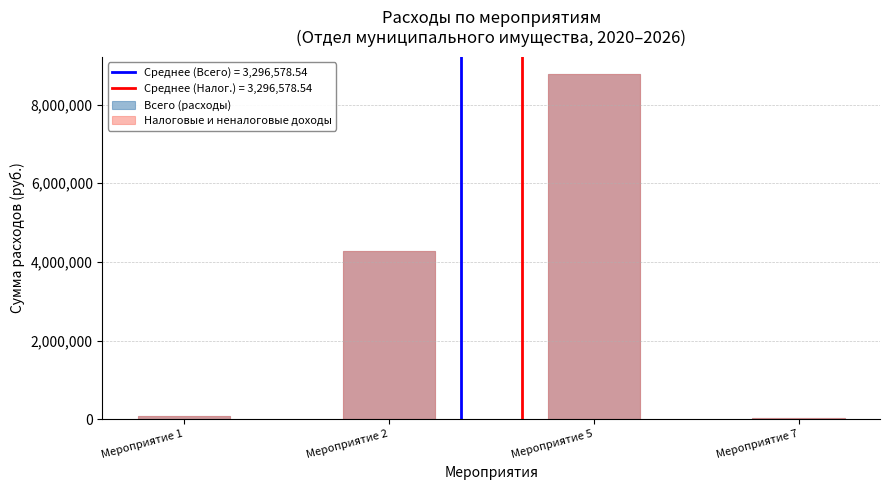

How many bars are there in total?

8